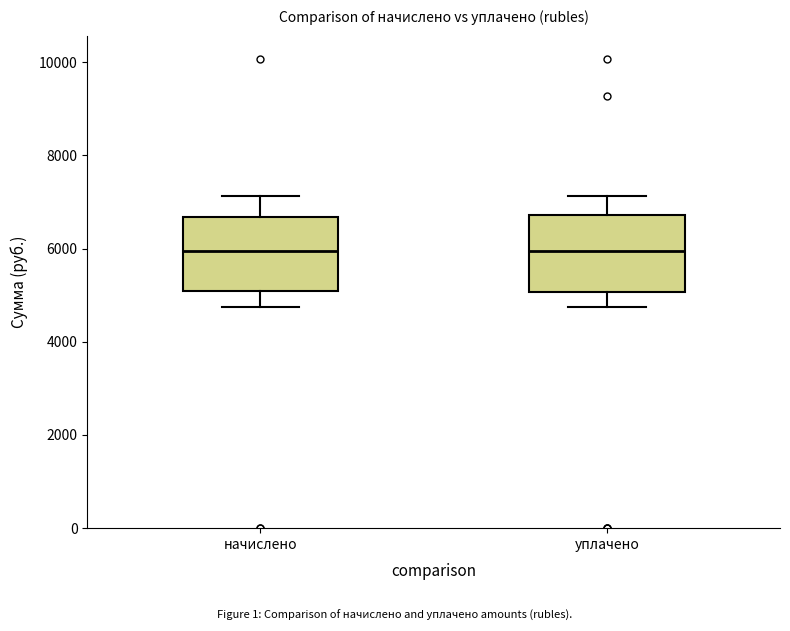

Reading left to right, transcribe this box plot: for each box, give where its median line is, the range the box spans, and where its two whiskers end, as read against the y-axis. The values are not printed on the chart, so give them approximately, as read against the axis.

начислено: median 6000, box 5000 to 6600, whiskers 4800 to 7200
уплачено: median 6000, box 5000 to 6800, whiskers 4800 to 7200